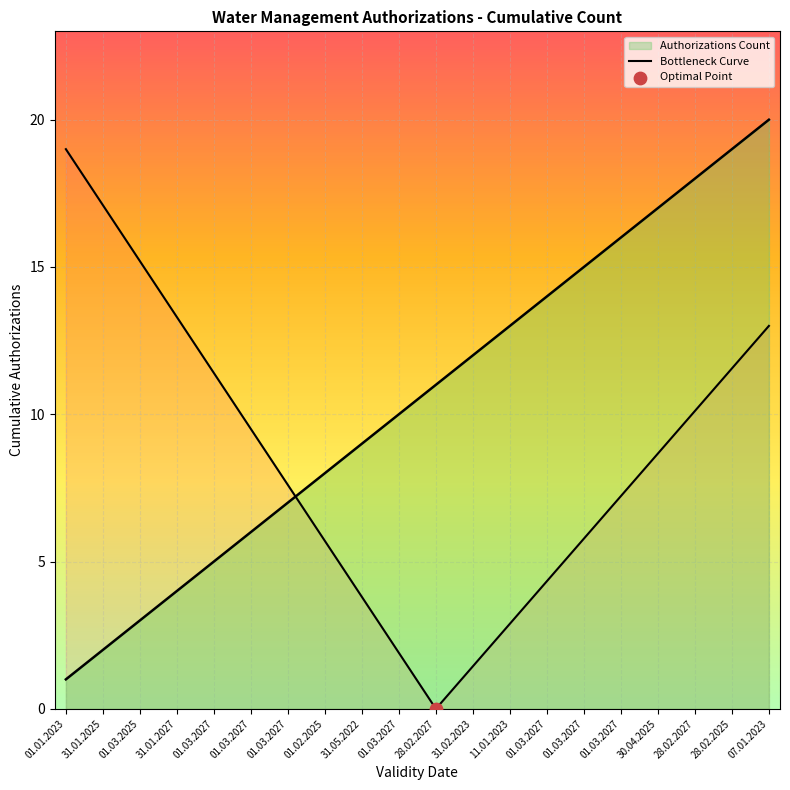

Approximately how many times larger is the value at 01.03.2027 compared to 01.03.2027?

5.0